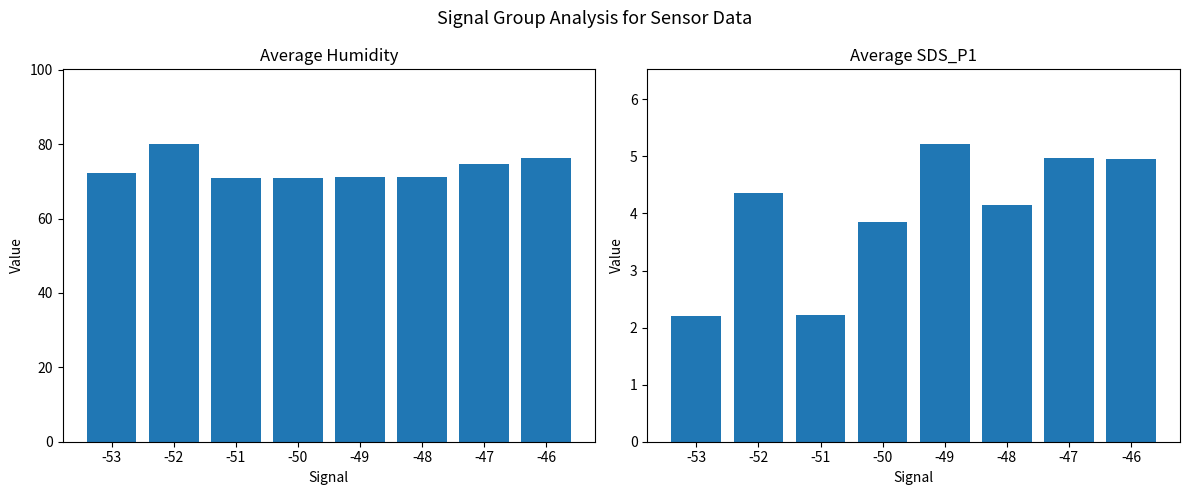

How many series are shown in this chart?

2